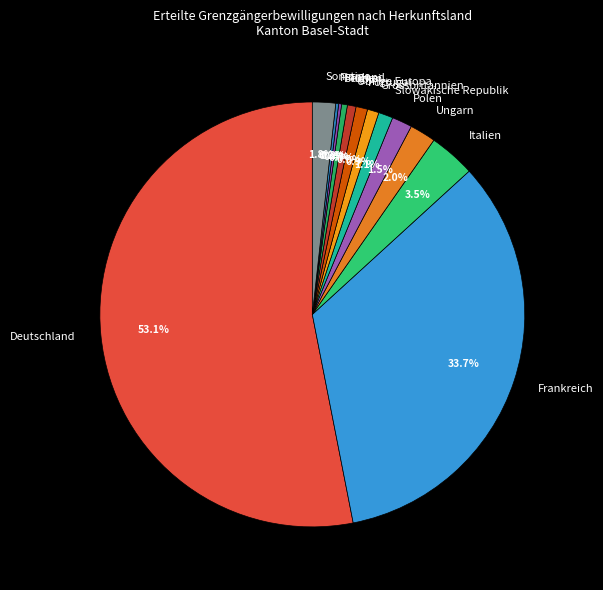

What portion of the pie excludes Deutschland?

46.9%